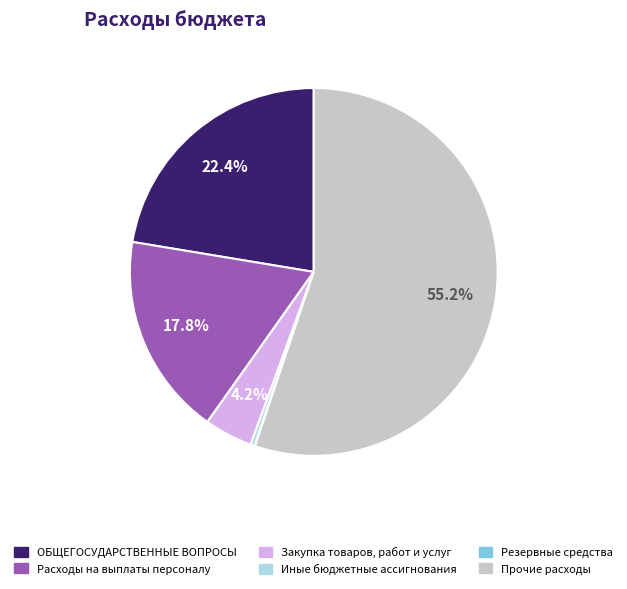

Is there a majority slice in this chart?

Yes